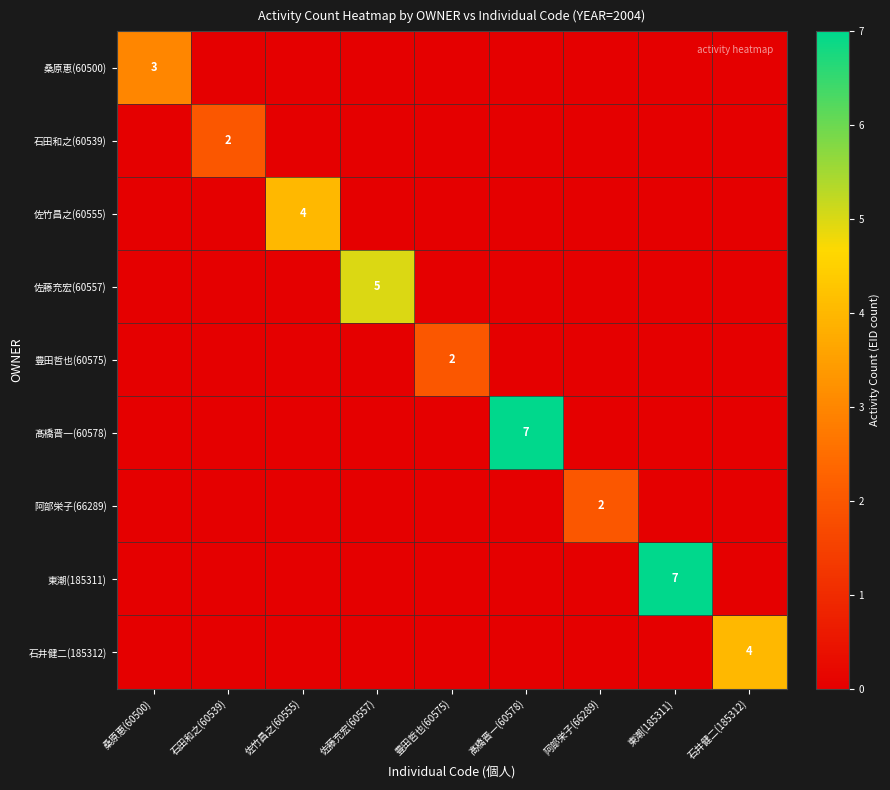

Count the 桑原恵(60500) values in the range 0 to 1.

8